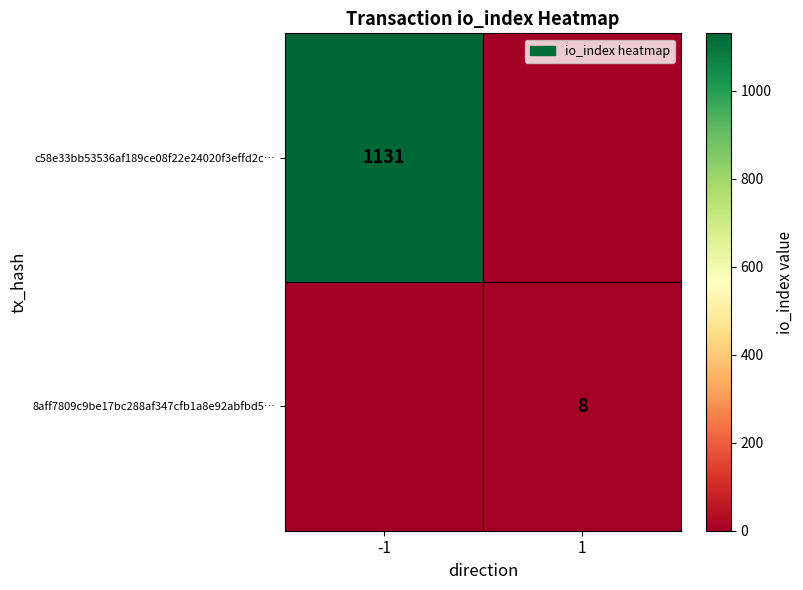

Is the value of c58e33bb53536af189ce08f22e24020f3effd2c… at -1 greater than the value of 8aff7809c9be17bc288af347cfb1a8e92abfbd5… at 1?

Yes